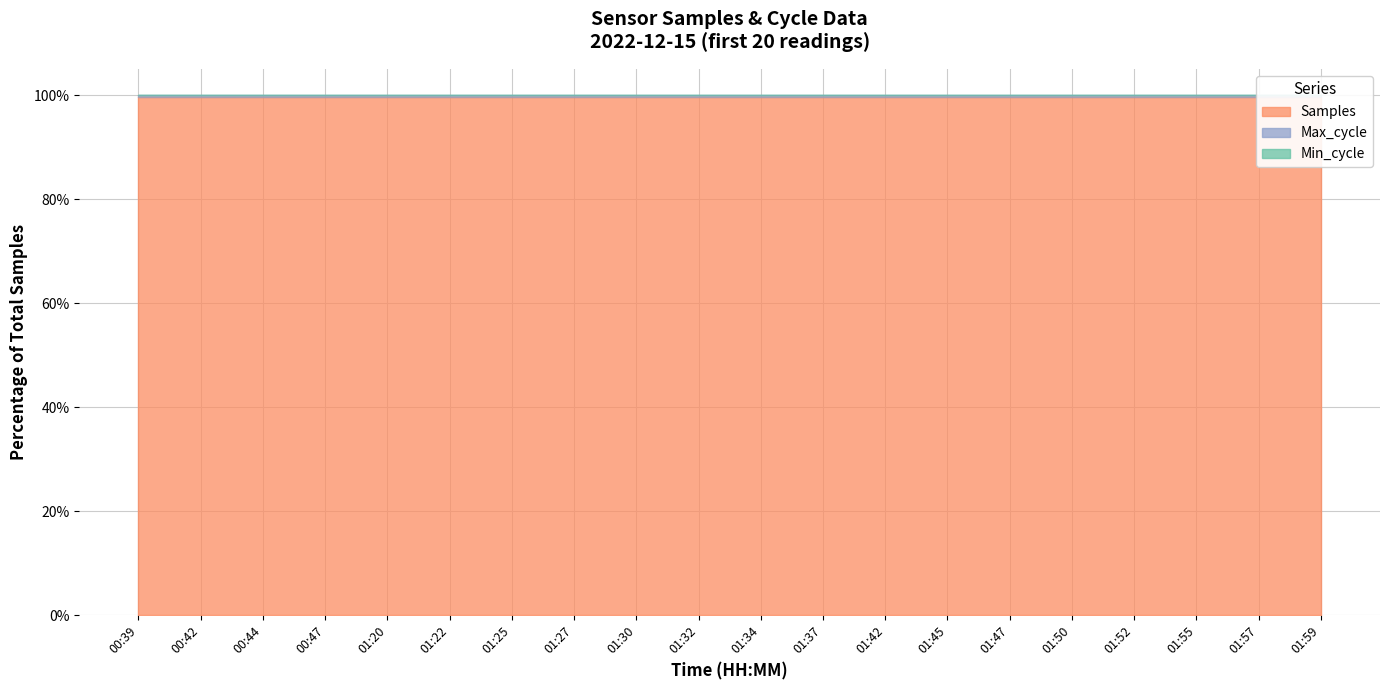

Is it true that Max_cycle equals 23.0 at 00:44?

False